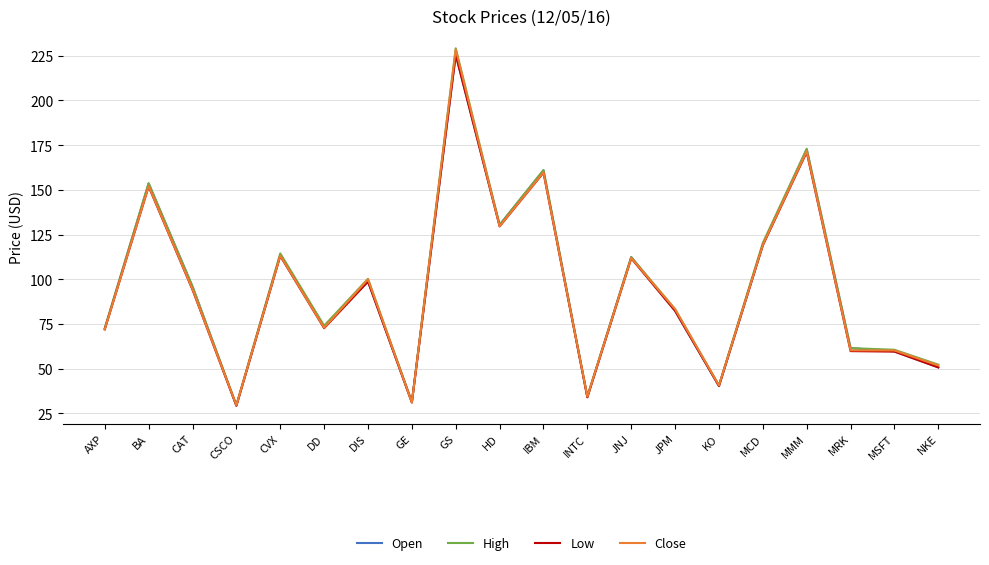

What is the difference between the Close values at CSCO and MSFT?

30.7